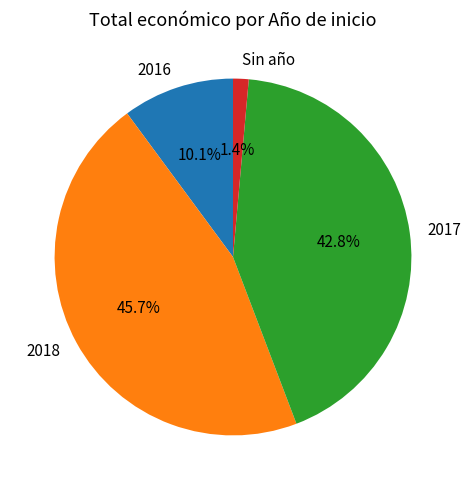

What portion of the pie excludes 2018?

54.3%